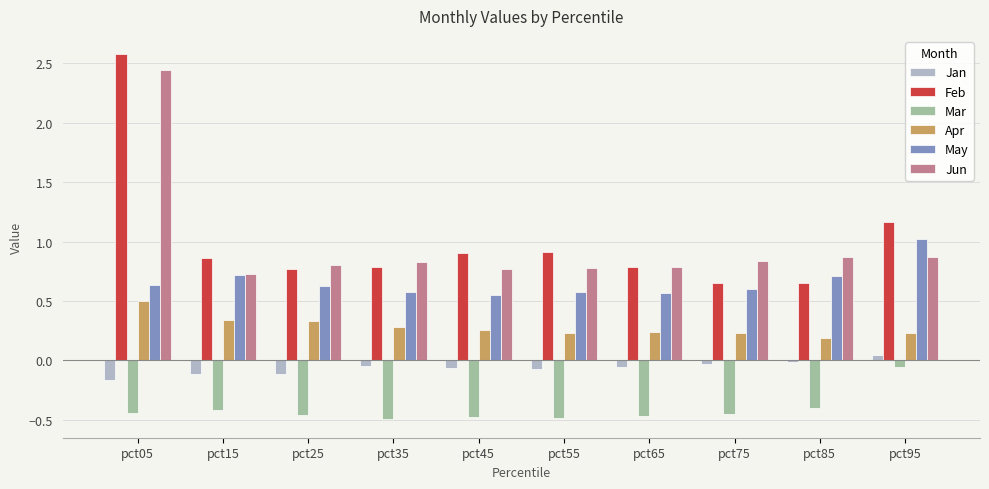

Rank the series at pct95 from highest to lowest value.

Feb, May, Jun, Apr, Jan, Mar